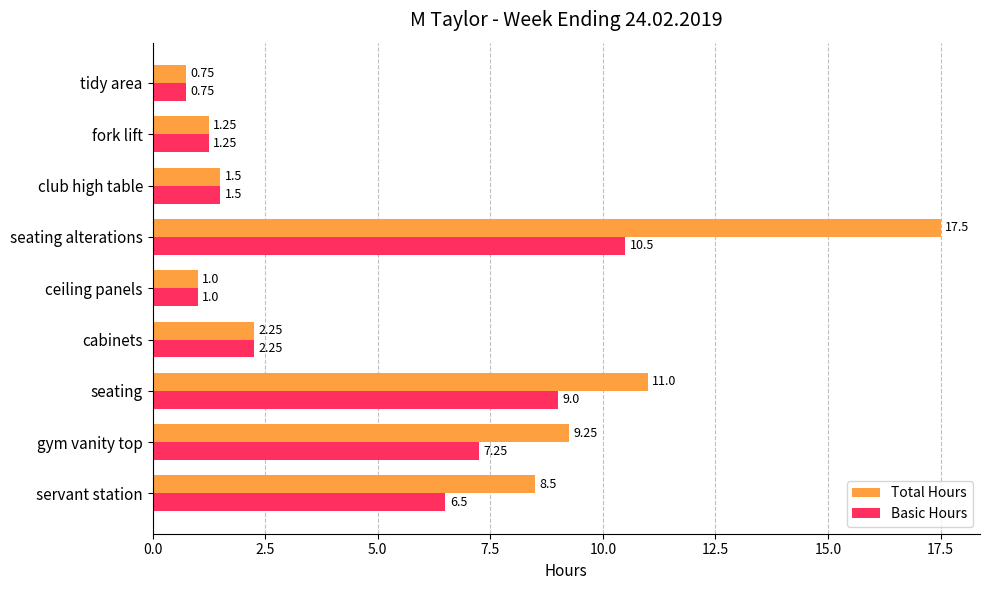

Which series has the largest total across all categories?

Total Hours